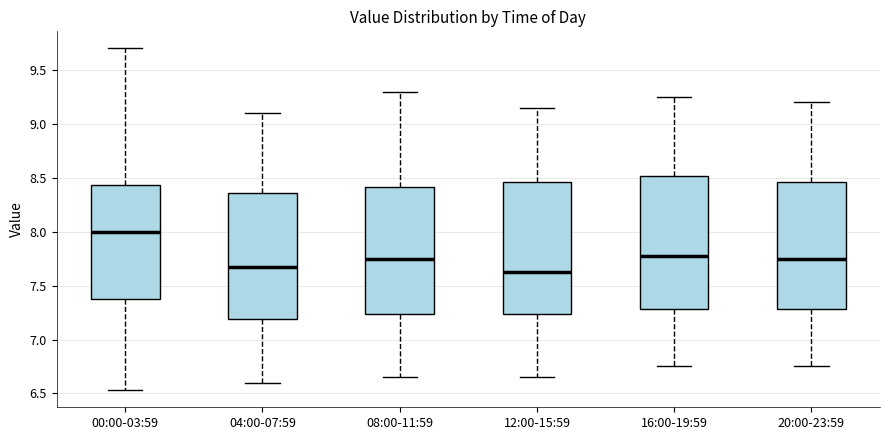

Where does the lower whisker of the box for 16:00-19:59 end on the y-axis? The values are not printed on the chart, so give them approximately, as read against the axis.

6.75